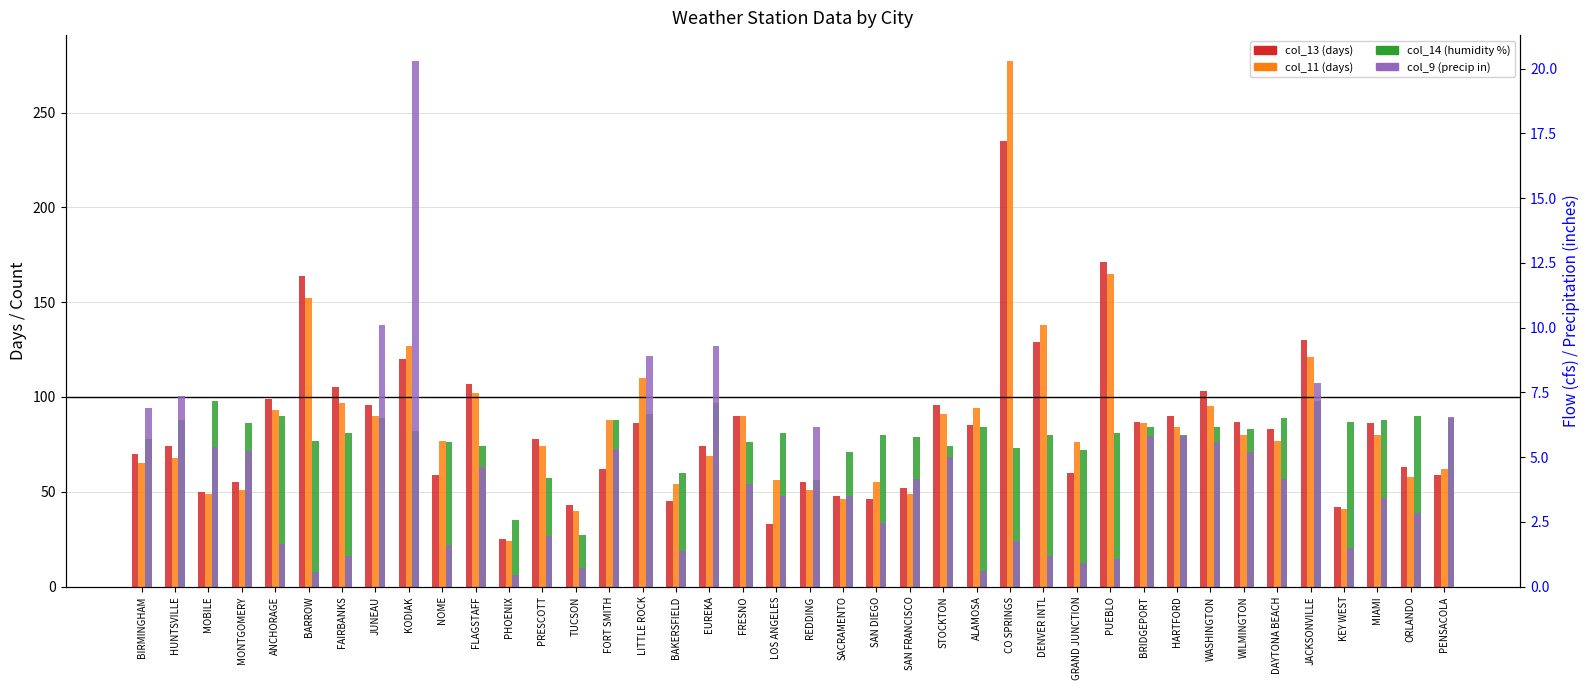

Is the value of col_11 (days) at BRIDGEPORT greater than the value of col_14 (humidity %) at NOME?

Yes